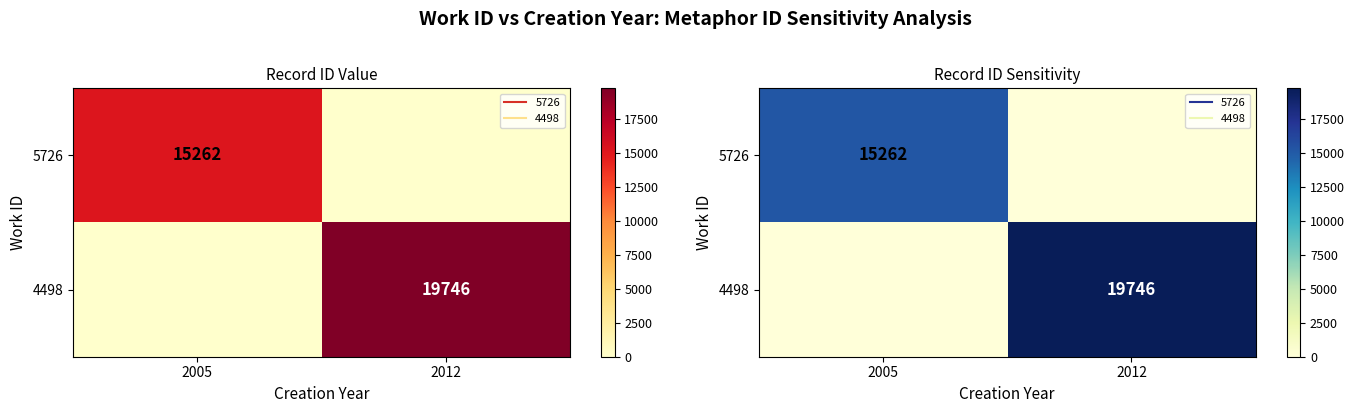

What is the maximum value for 4498?

19746